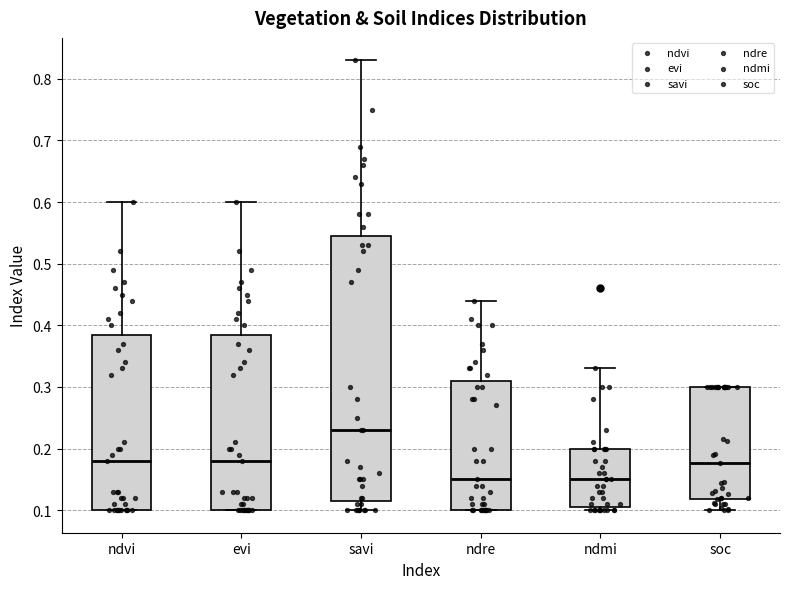

Where is the lower edge of the box for evi on the y-axis? The values are not printed on the chart, so give them approximately, as read against the axis.

0.10